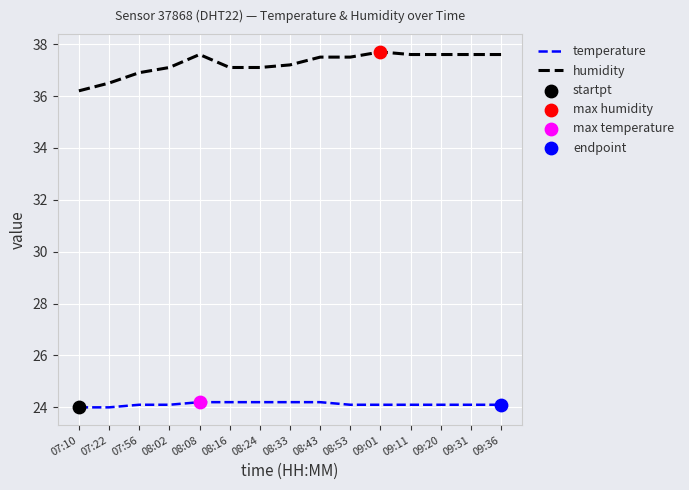

What is the total value across all series at 08:43?

61.7